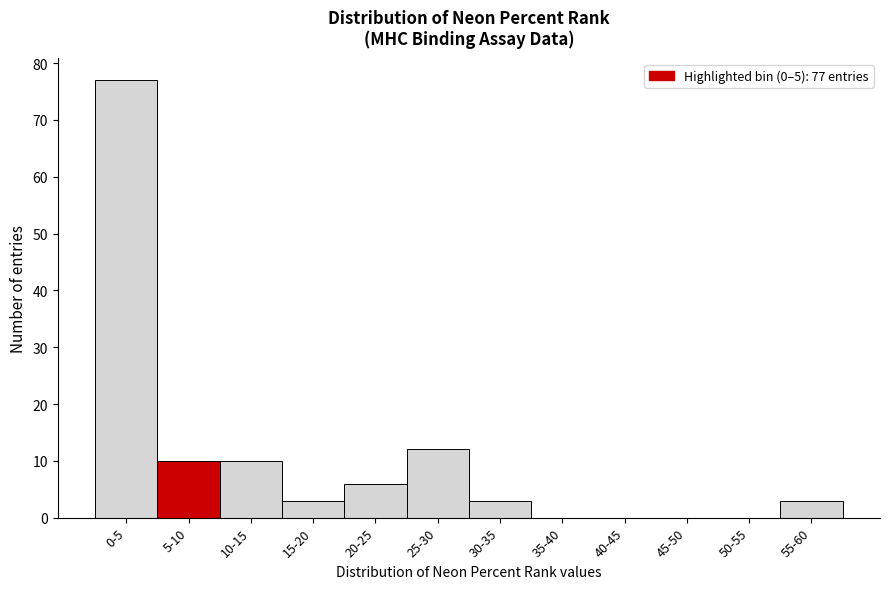

Reading left to right, what are all the values shown in this chart?

0-5=77	5-10=10	10-15=10	15-20=3	20-25=6	25-30=12	30-35=3	35-40=0	40-45=0	45-50=0	50-55=0	55-60=3